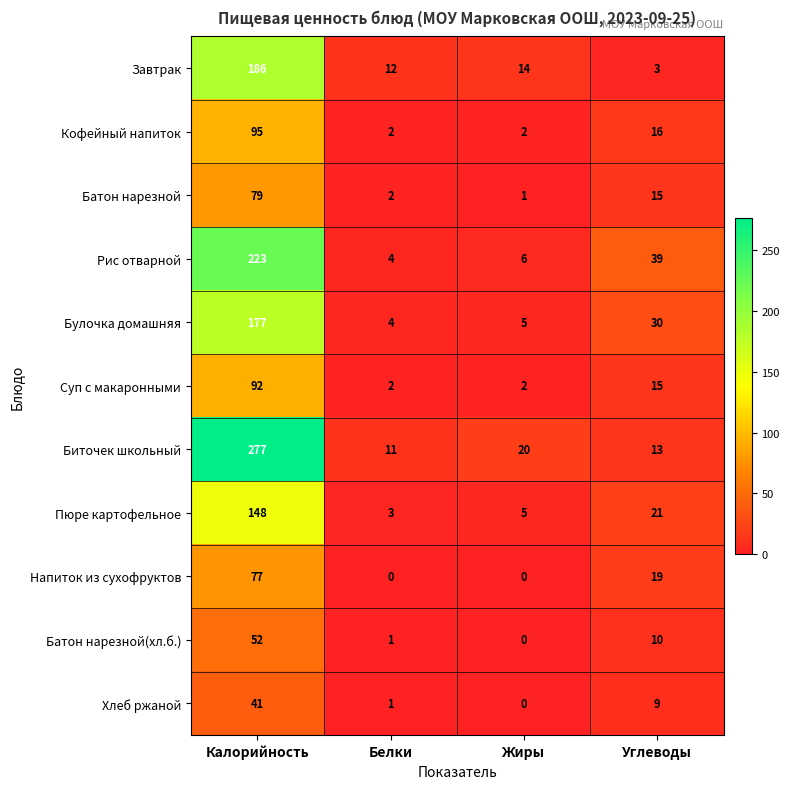

What is the spread (max minus min) of values at Калорийность?

236